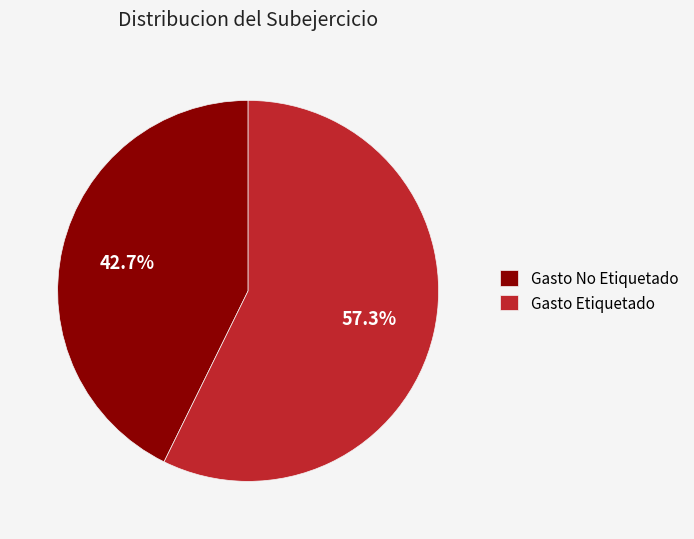

To the nearest percent, what is the average slice percentage?

50%